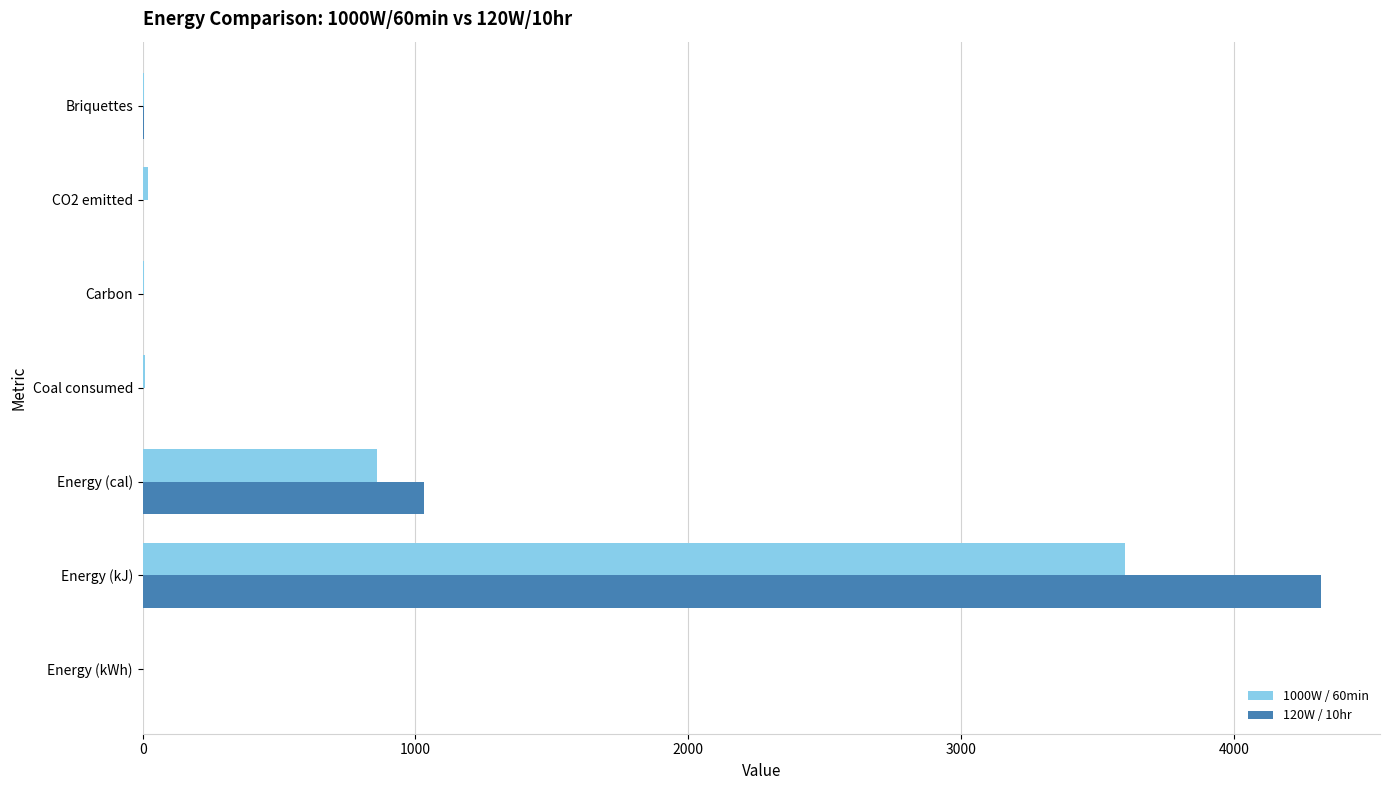

The 120W / 10hr series shows 250.1 at Energy (cal). True or false?

False